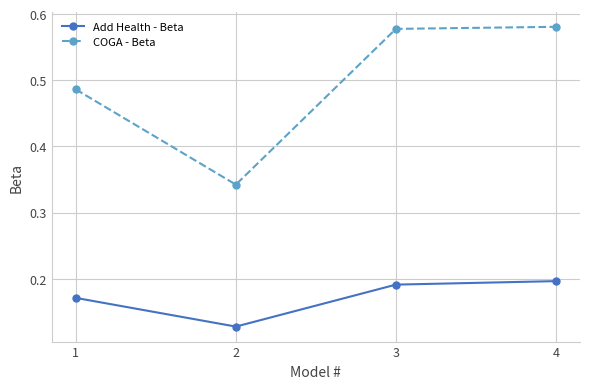

Count the Add Health - Beta values in the range 0 to 1.

4